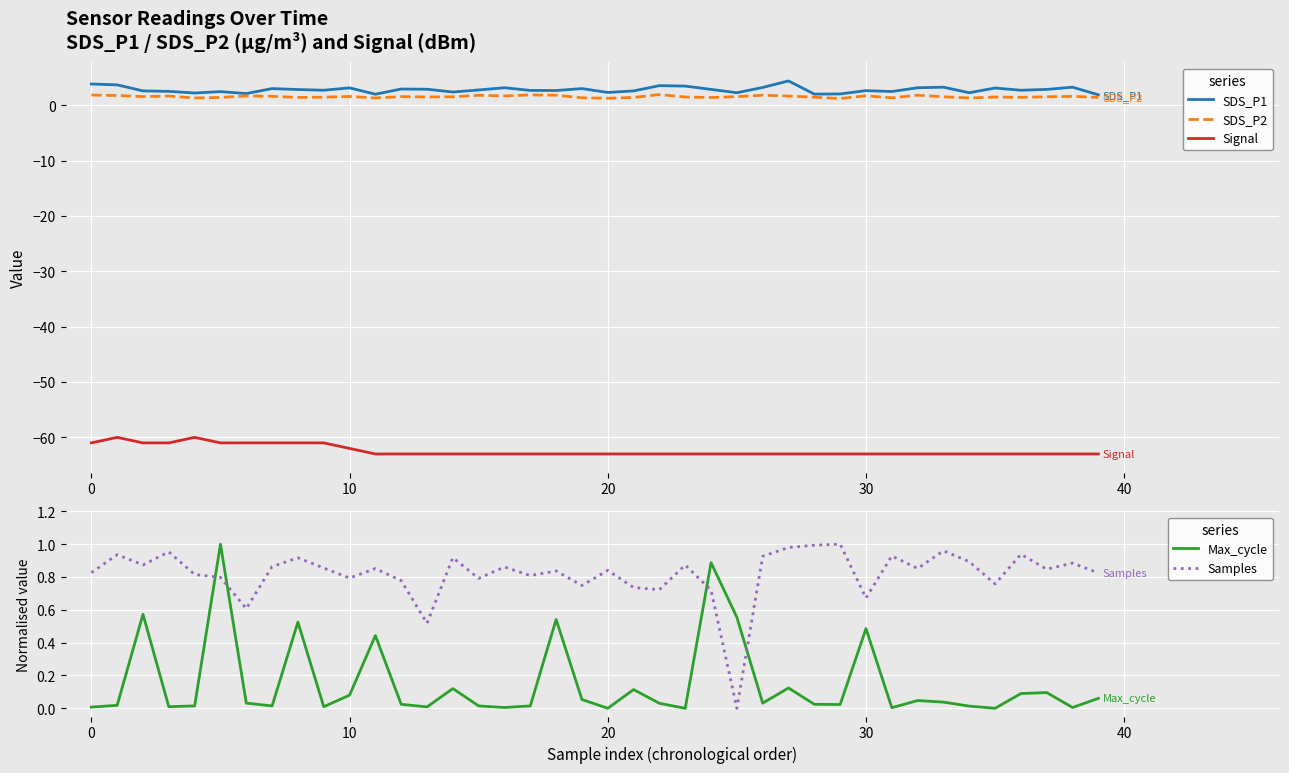

Which category has the highest value across all series?

27